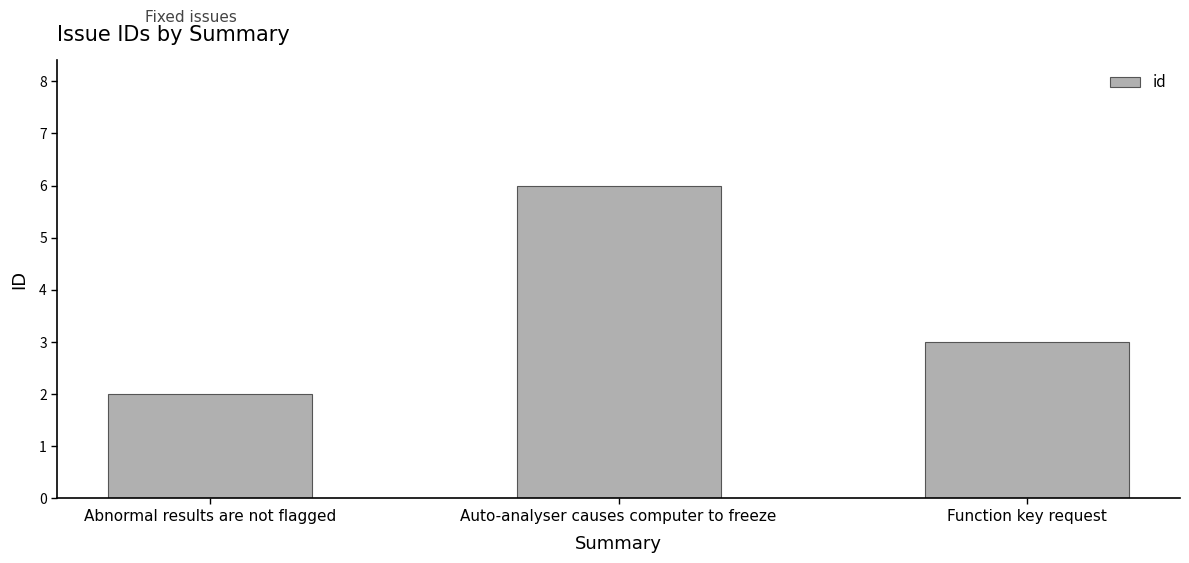

What is the minimum value shown in the chart?

2